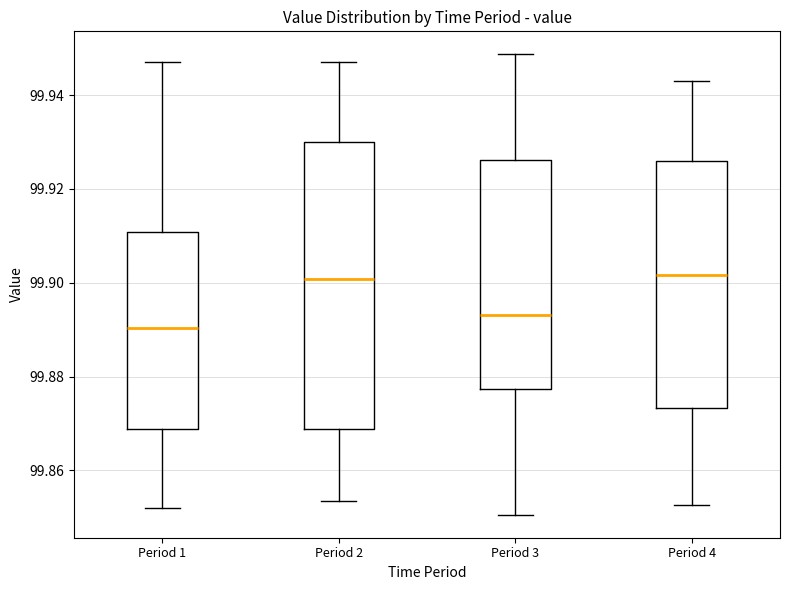

Reading left to right, read every box against the y-axis: the position of its median line, the range the box covers, and the ends of its whiskers. The values are not printed on the chart, so give them approximately, as read against the axis.

Period 1: median 99.890, box 99.868 to 99.910, whiskers 99.852 to 99.946
Period 2: median 99.900, box 99.868 to 99.930, whiskers 99.854 to 99.946
Period 3: median 99.894, box 99.878 to 99.926, whiskers 99.850 to 99.948
Period 4: median 99.902, box 99.874 to 99.926, whiskers 99.852 to 99.942